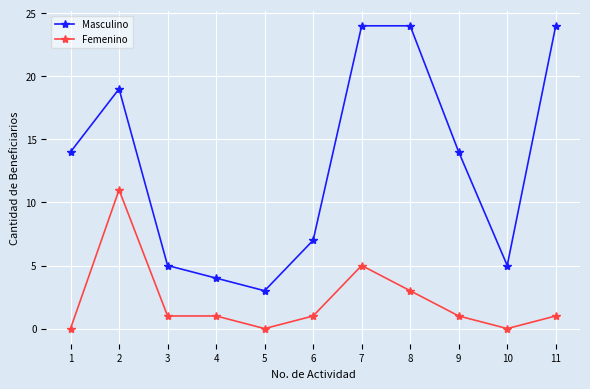

Is the value of Femenino at 5 greater than the value of Masculino at 2?

No